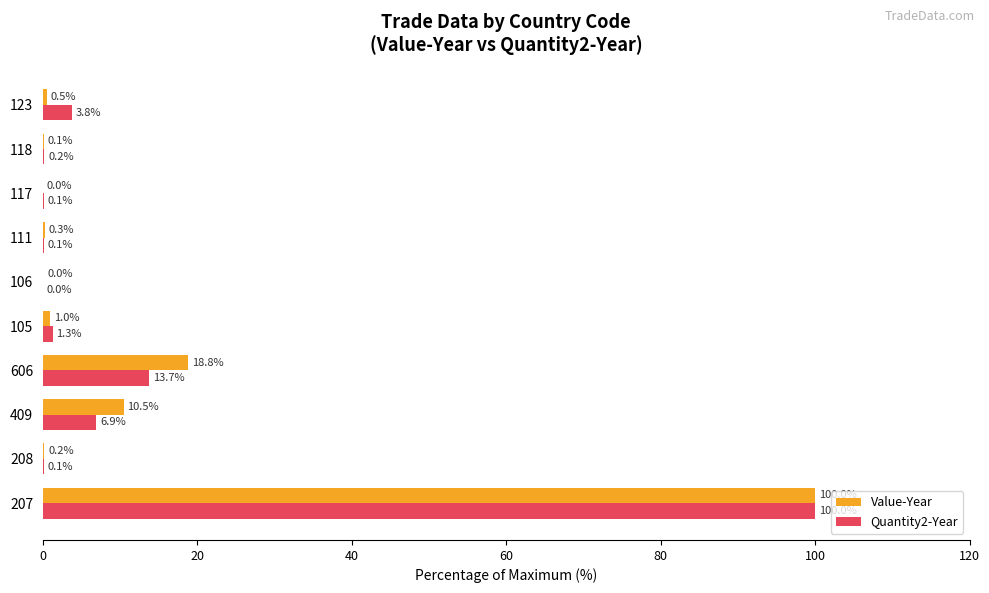

Between 606 and 111, which series saw the biggest shift?

Value-Year